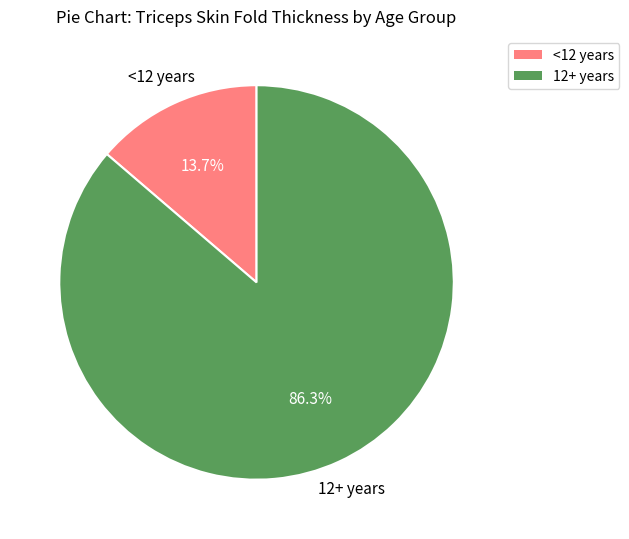

Do <12 years and 12+ years together represent more than half of the pie?

Yes